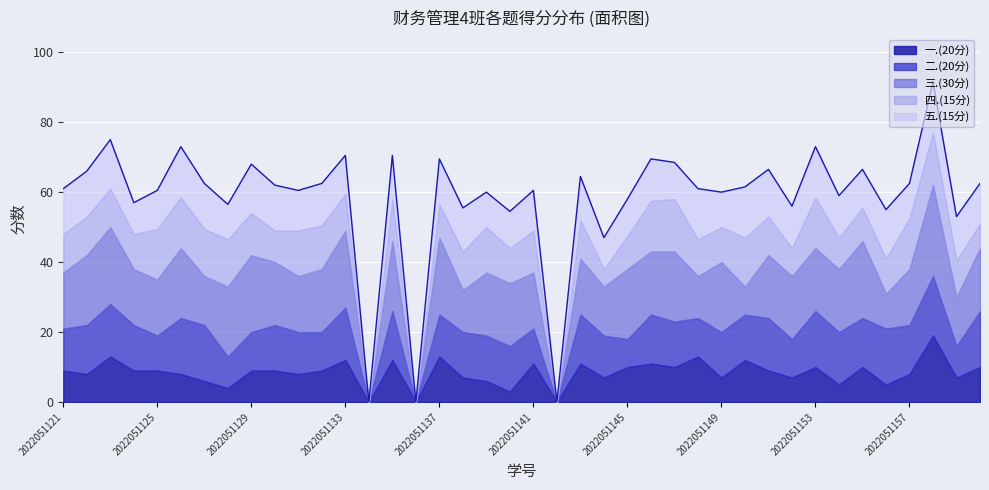

Where is the first local minimum for 五.(15分)?

2022051124